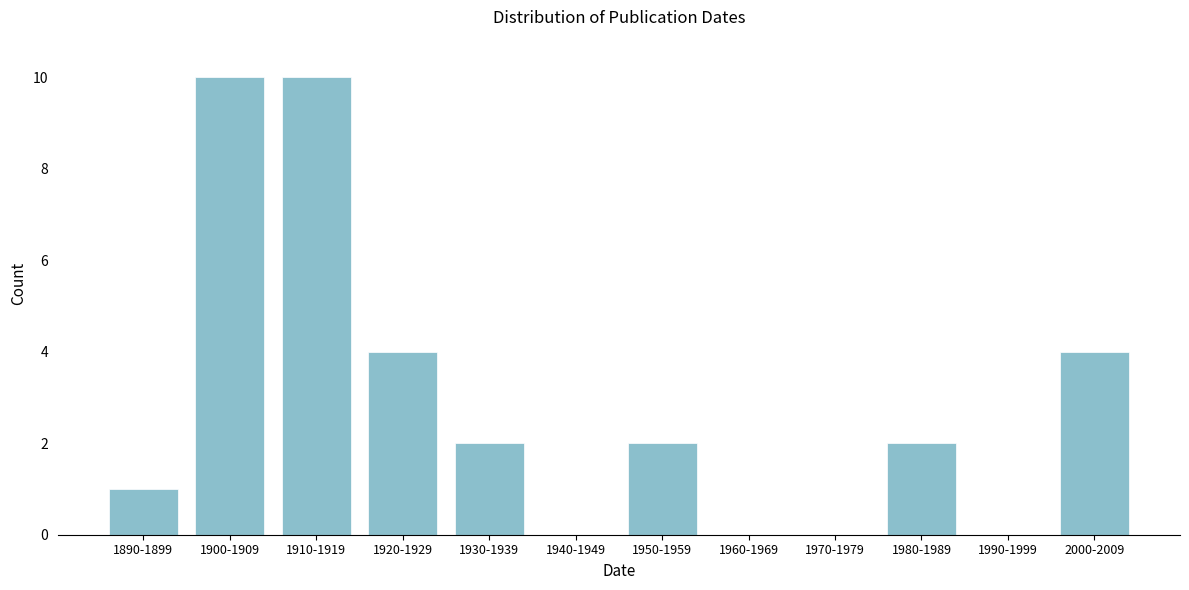

Reading right to left, what are all the values shown in this chart?

2000-2009=4	1990-1999=0	1980-1989=2	1970-1979=0	1960-1969=0	1950-1959=2	1940-1949=0	1930-1939=2	1920-1929=4	1910-1919=10	1900-1909=10	1890-1899=1